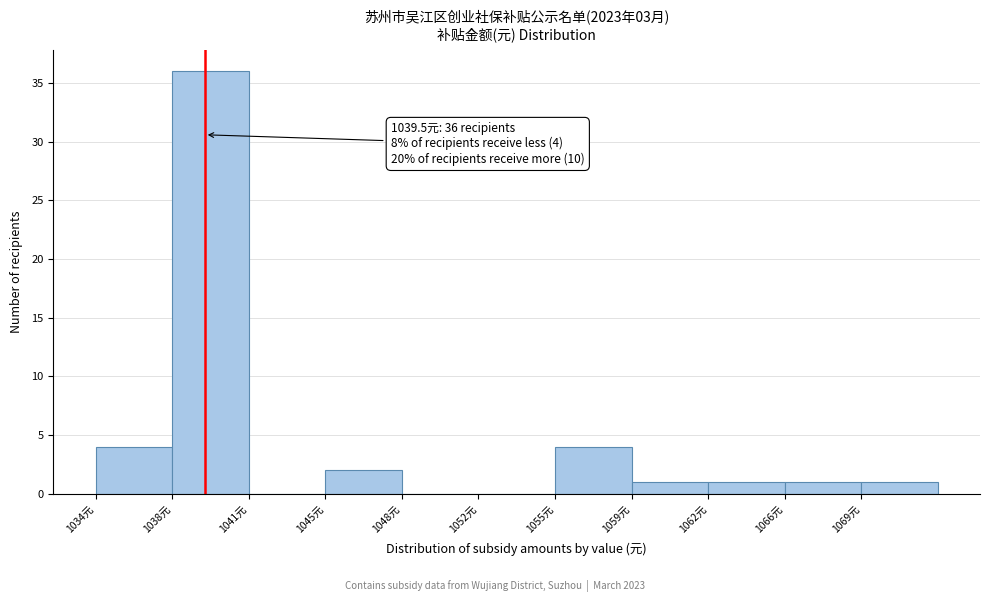

Reading left to right, list all the values displayed in this chart.

1034元=4	1038元=36	1041元=0	1045元=2	1048元=0	1052元=0	1055元=4	1059元=1	1062元=1	1066元=1	1069元=1